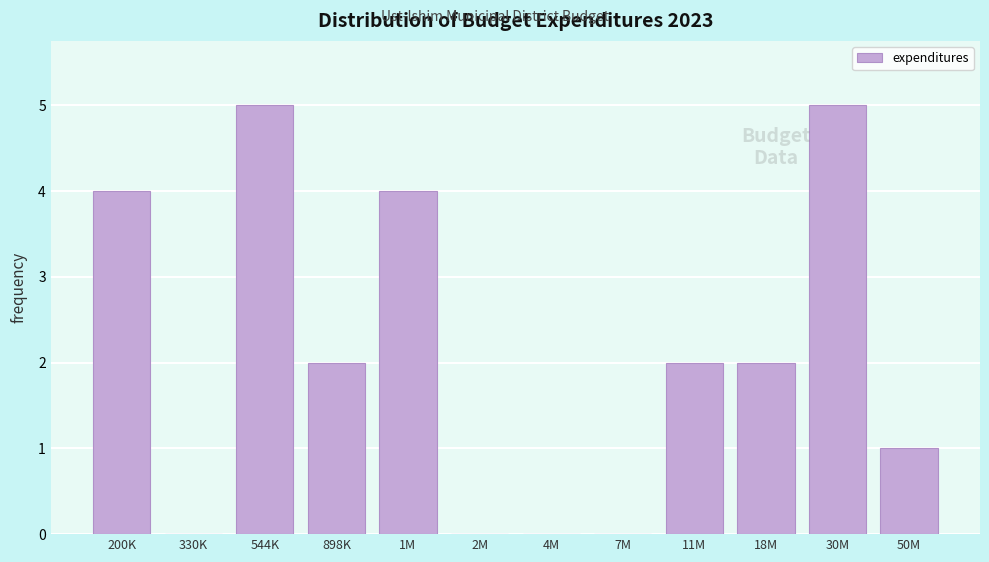

Reading left to right, what are all the values shown in this chart?

200K=4	330K=0	544K=5	898K=2	1M=4	2M=0	4M=0	7M=0	11M=2	18M=2	30M=5	50M=1